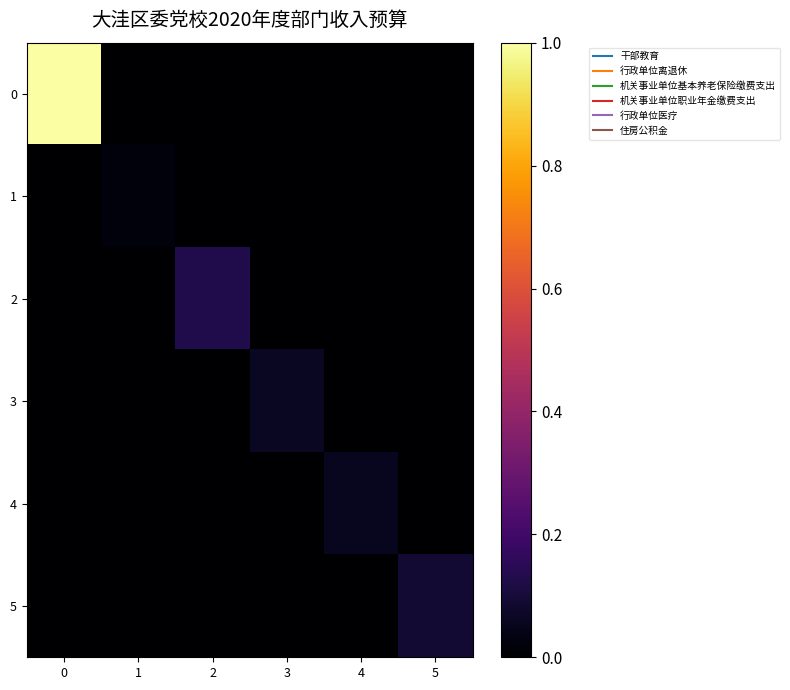

What is the difference between the highest and lowest values at 4?

0.1